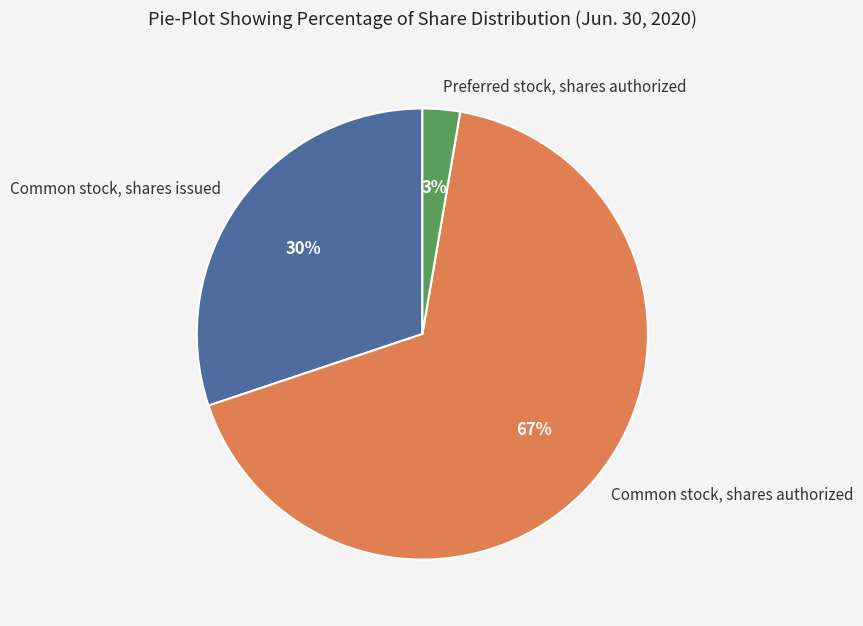

To the nearest percent, what is the difference between the largest and smallest slice percentages?

64%